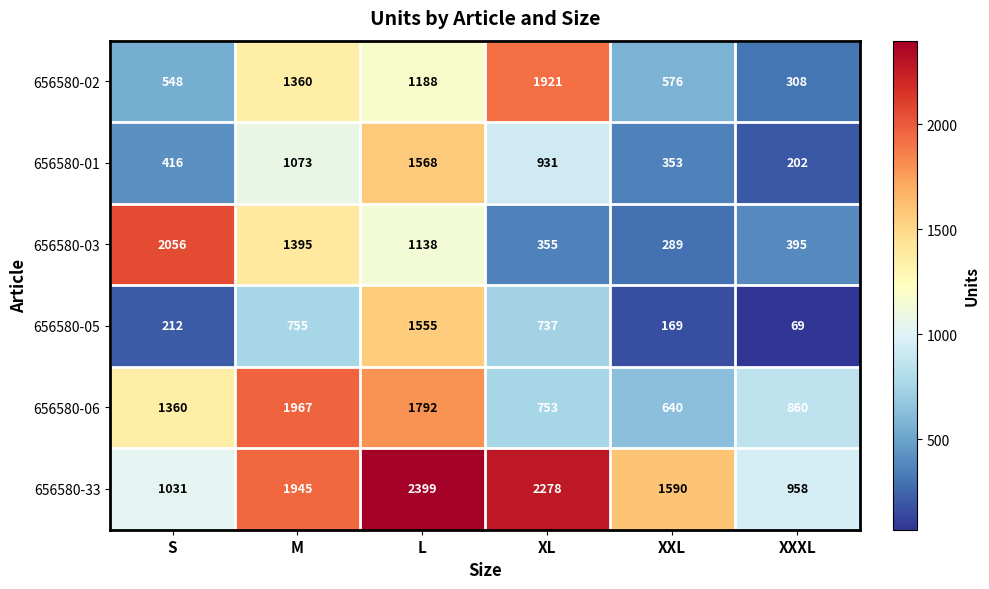

Which series has the largest range (max minus min)?

656580-03